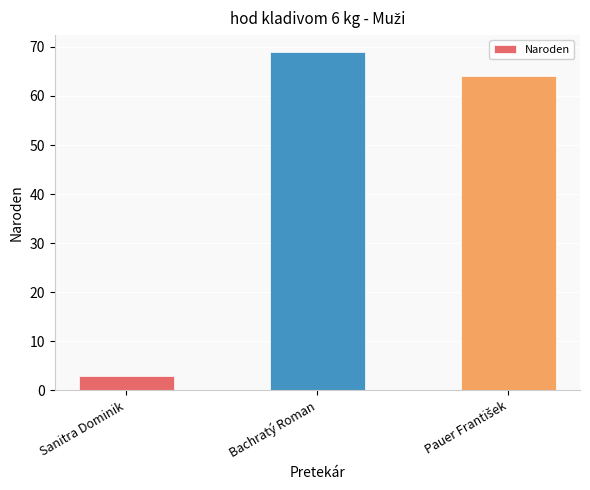

At which category does the chart reach its minimum across all series?

Sanitra Dominik